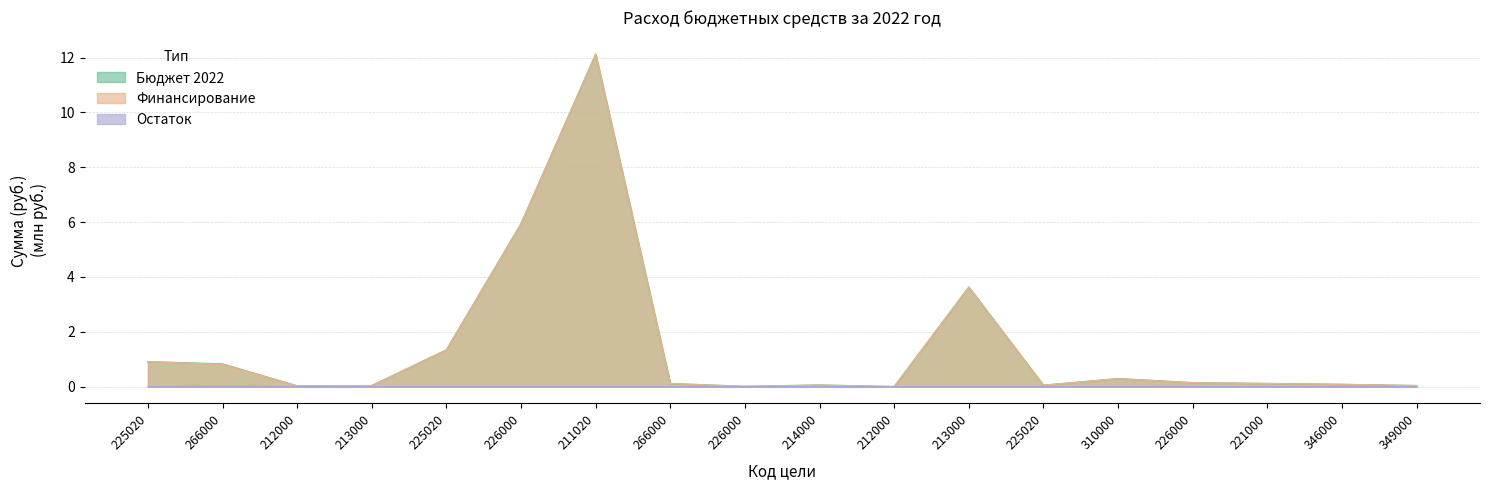

What are all the series names shown in the legend?

Бюджет 2022, Финансирование, Остаток